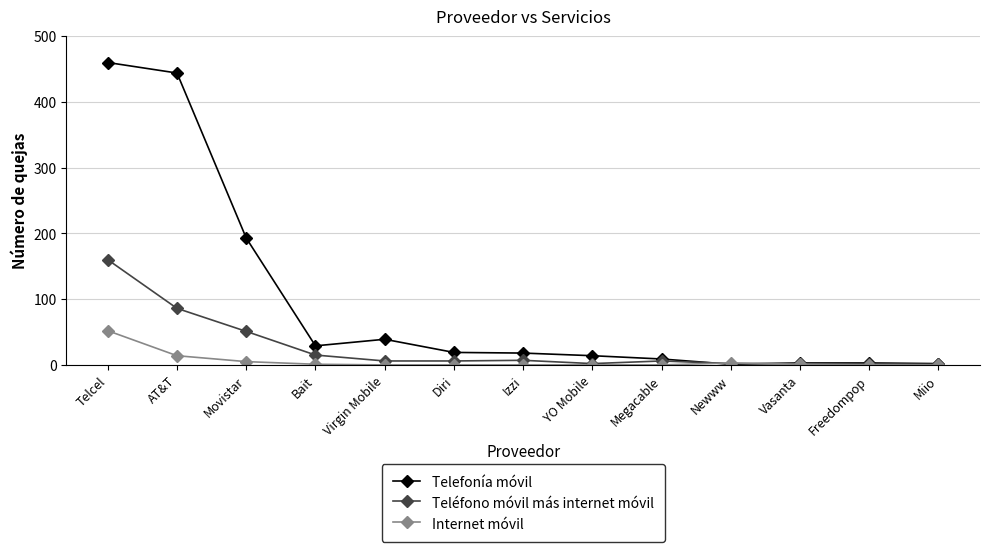

How many distinct data groups are displayed?

3